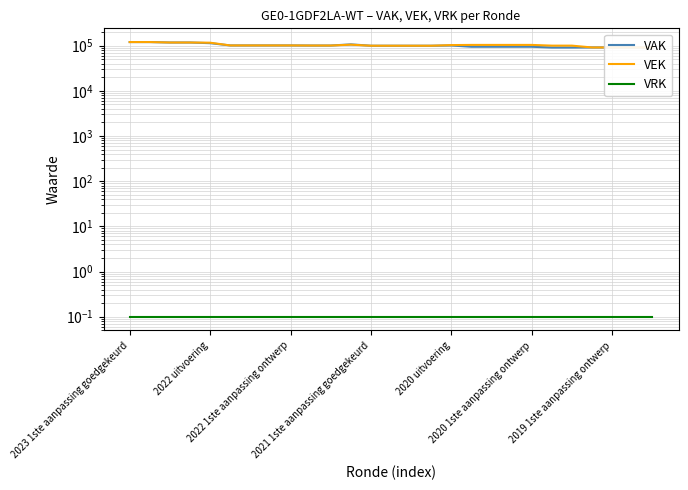

Count the number of categories in the chart.

27